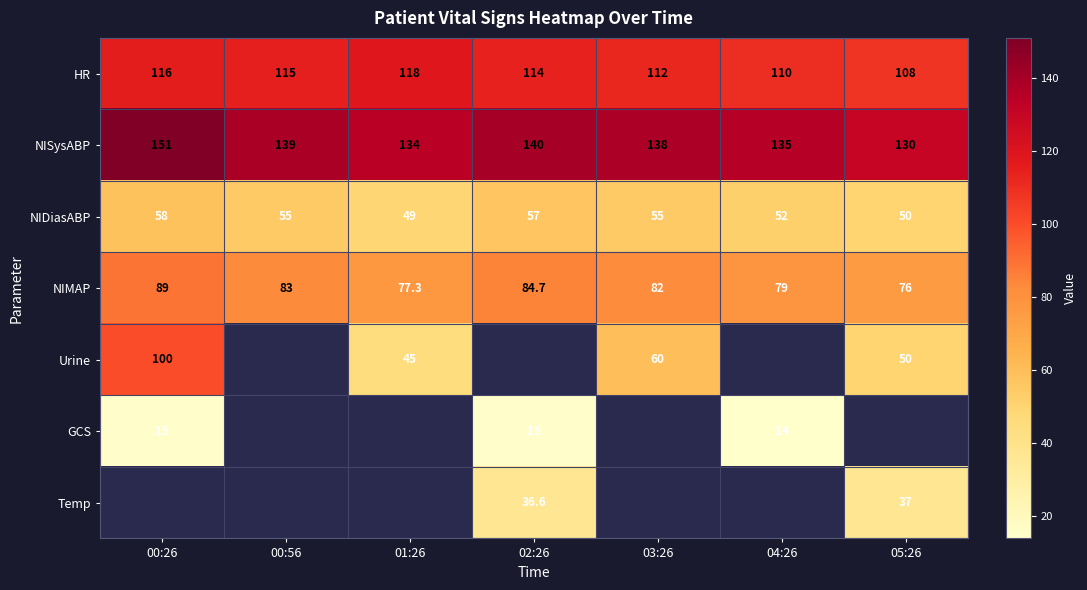

Between 04:26 and 01:26, which is larger?

01:26